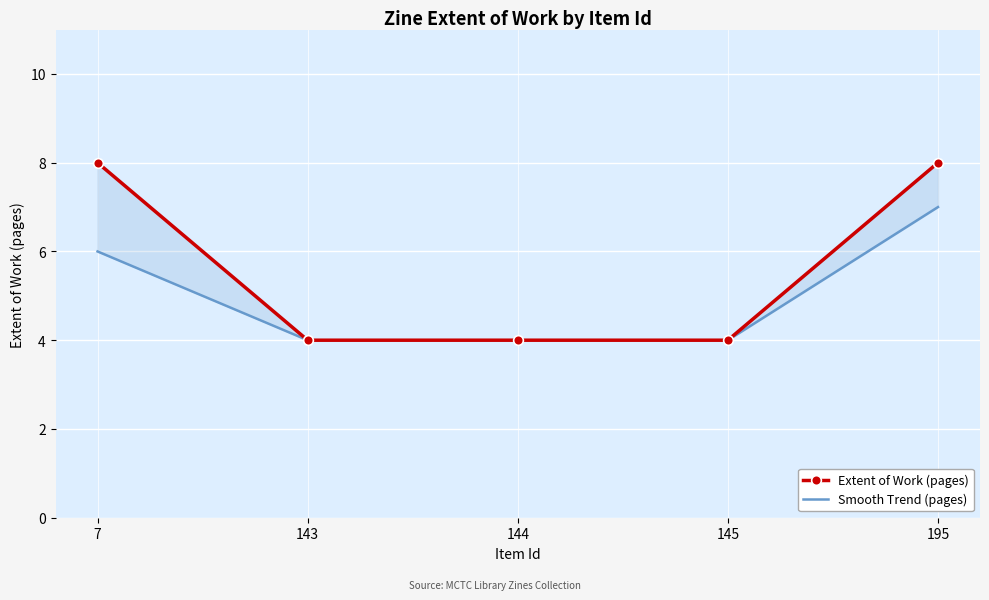

Which series has the largest total across all categories?

Extent of Work (pages)